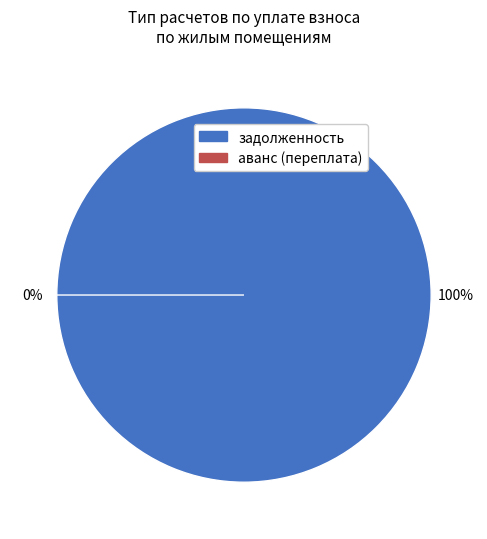

The 4 slice represents 0% of the pie. True or false?

True